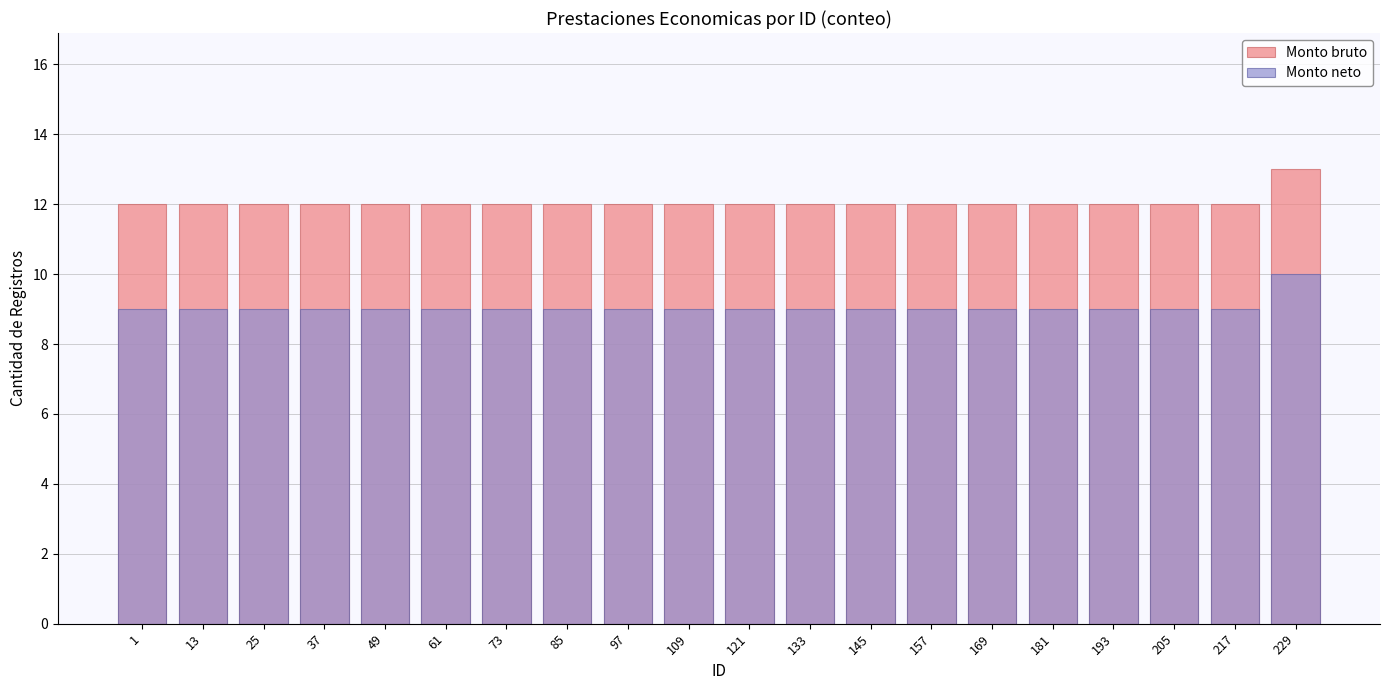

True or false: Monto bruto has a value of 7 at 181.

False